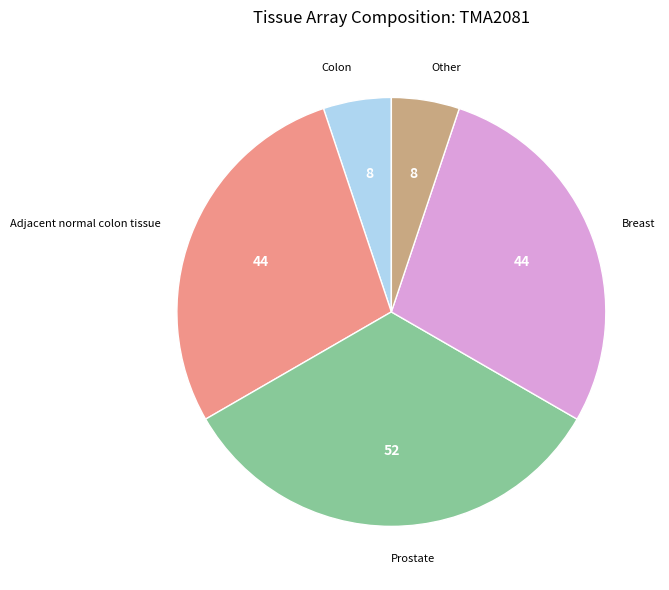

Is there any slice that represents more than half of the pie?

No